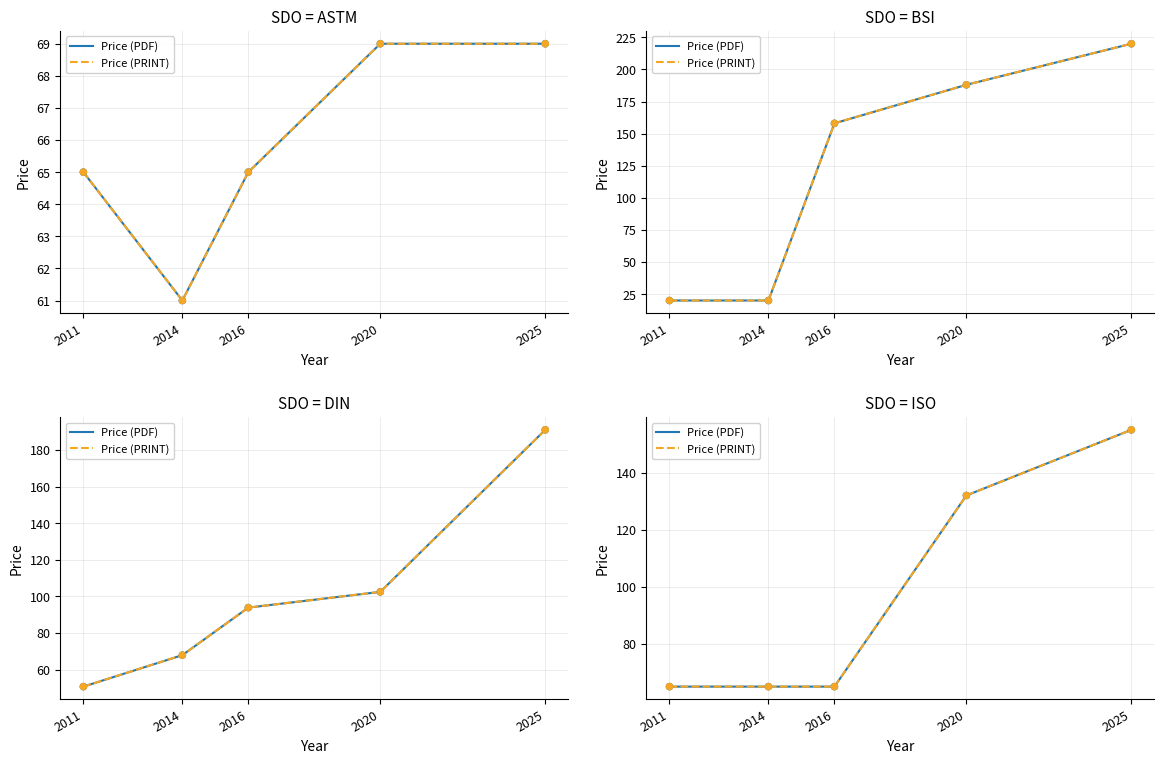

Which series reaches the minimum Y coordinate?

Price (PDF)